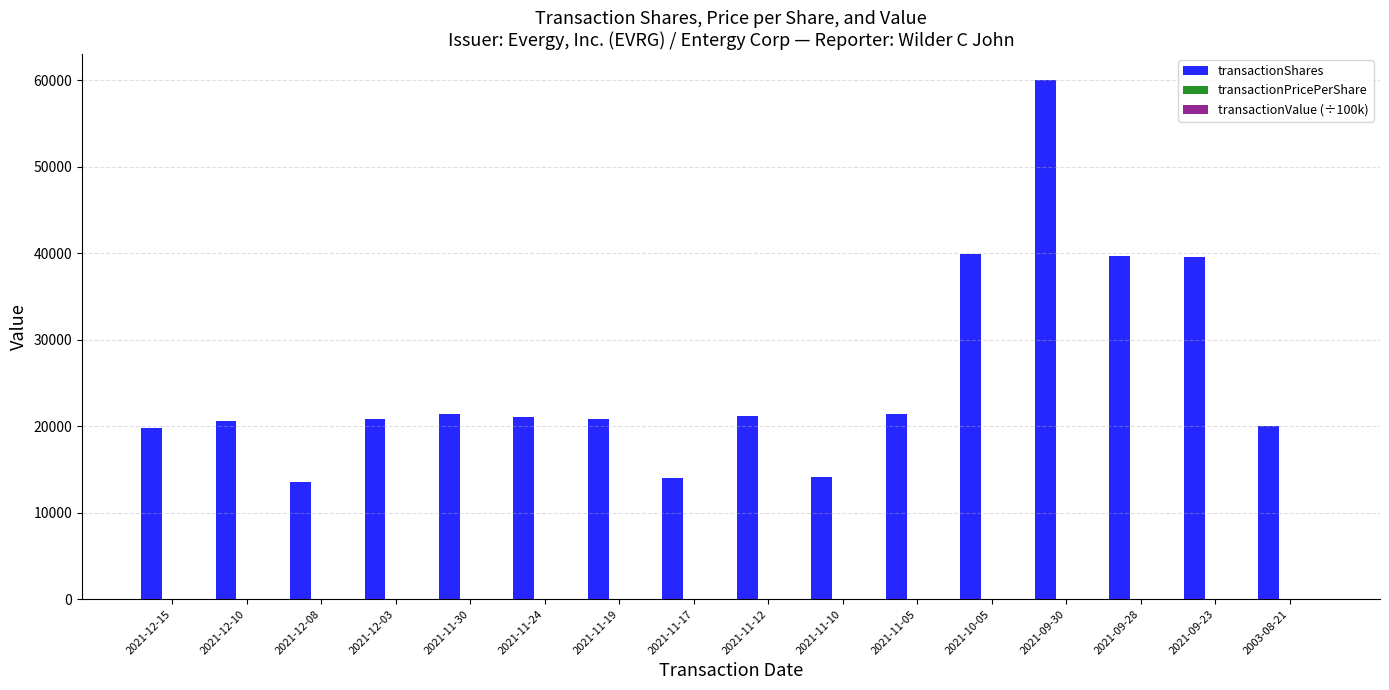

What is the total value across all series at 2021-11-19?

20876.8